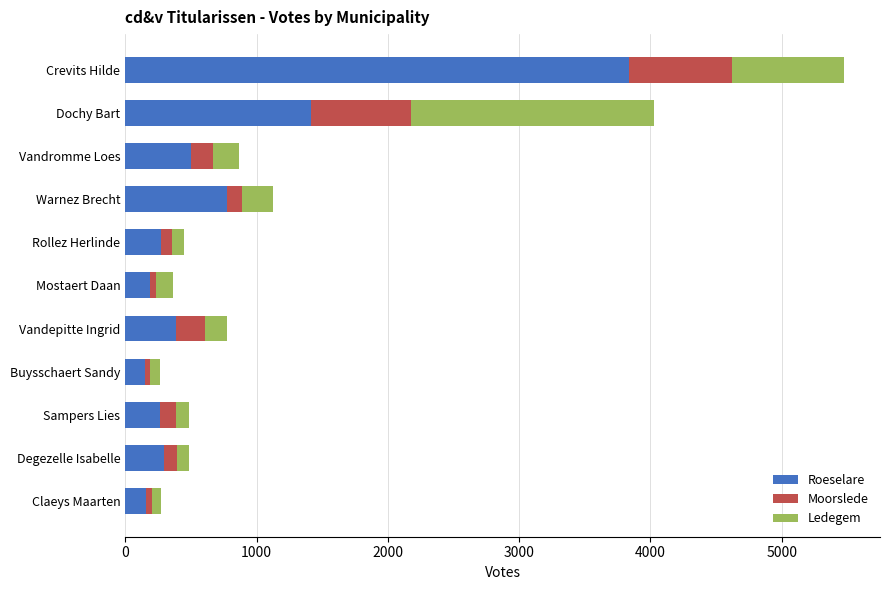

What is the difference between the maximum and minimum values in the Roeselare series?

3684